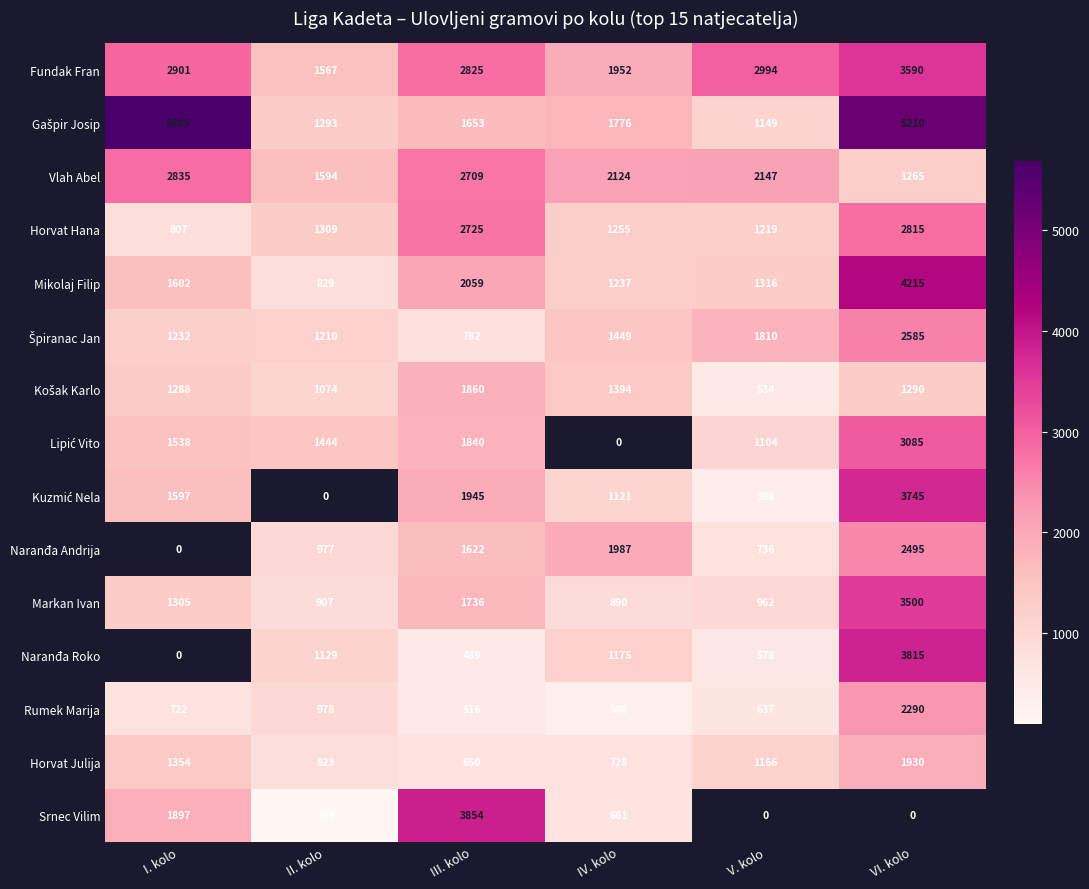

At which label is Markan Ivan closest to 2195?

III. kolo